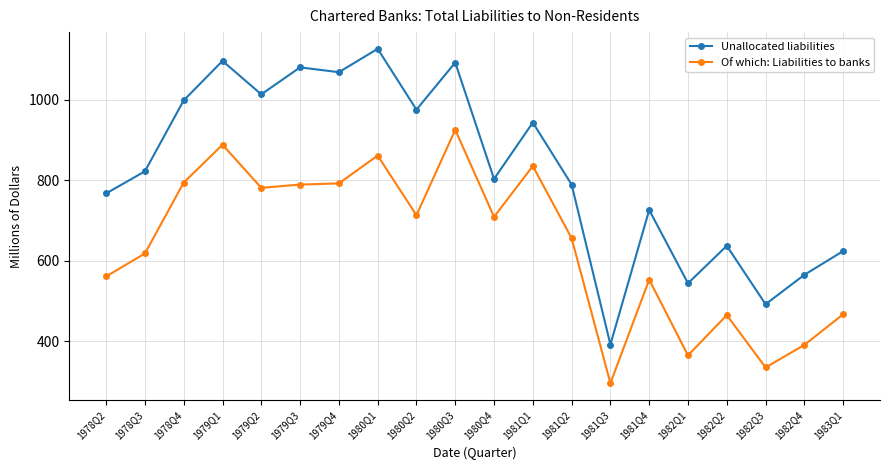

How many lines are shown in the chart?

2